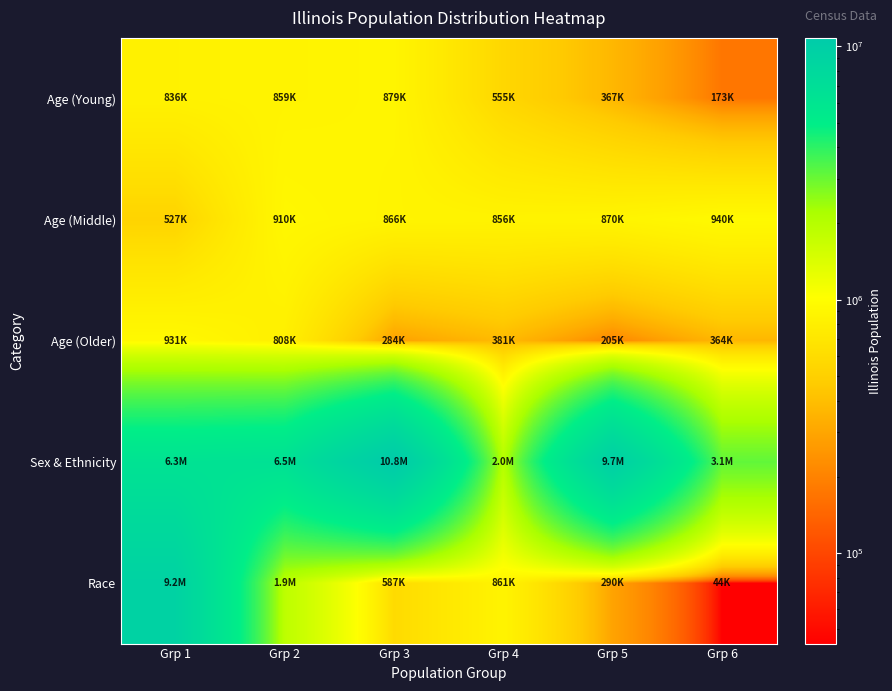

At Grp 3, list the series in order from largest to smallest.

Sex & Ethnicity, Age (Young), Age (Middle), Race, Age (Older)